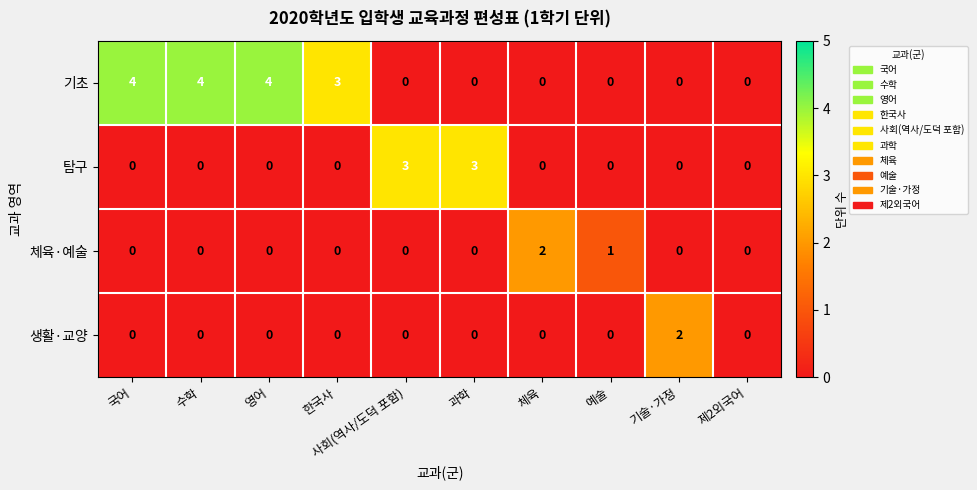

What is the greatest value displayed?

4